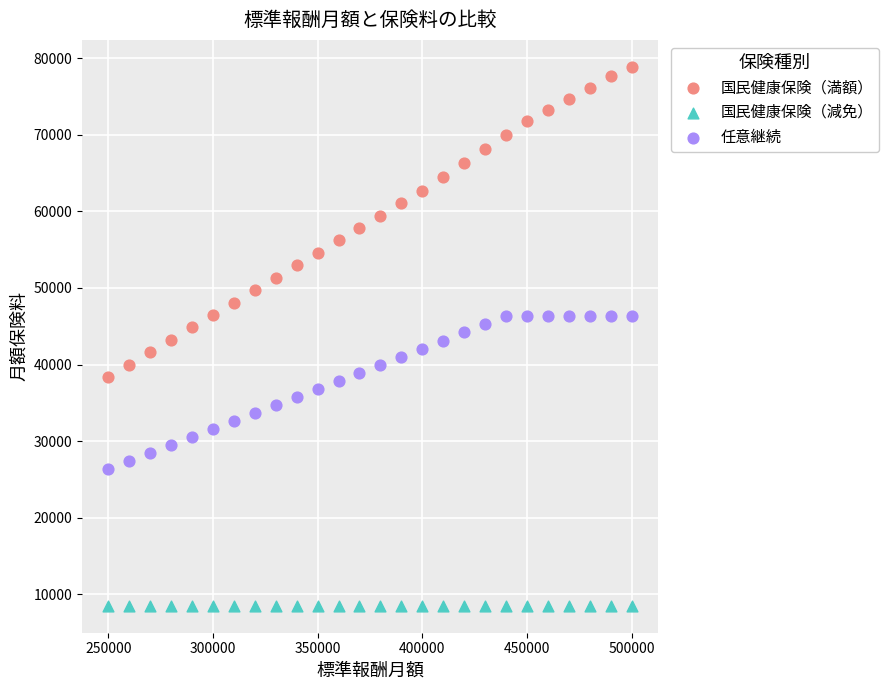

Which series contains the highest Y value?

国民健康保険（満額）